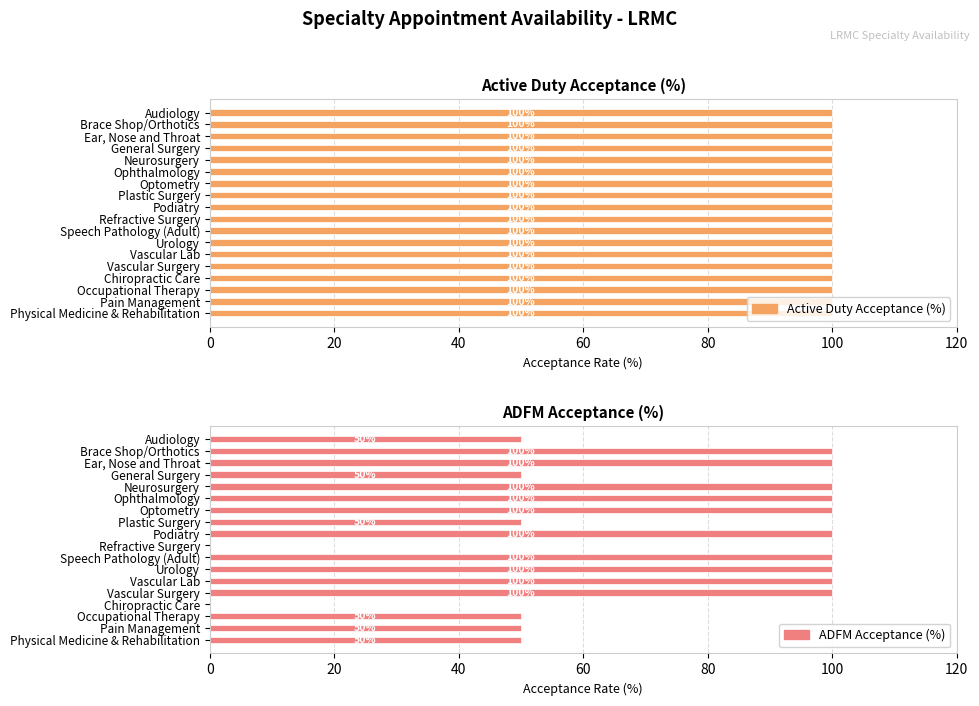

The value of ADFM Acceptance (%) at 120 is 172.5. True or false?

False